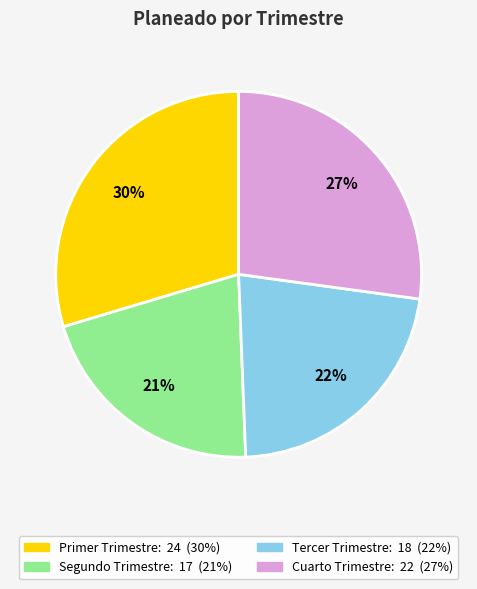

What is the ratio of the value at Cuarto Trimestre to the value at Tercer Trimestre?

1.2